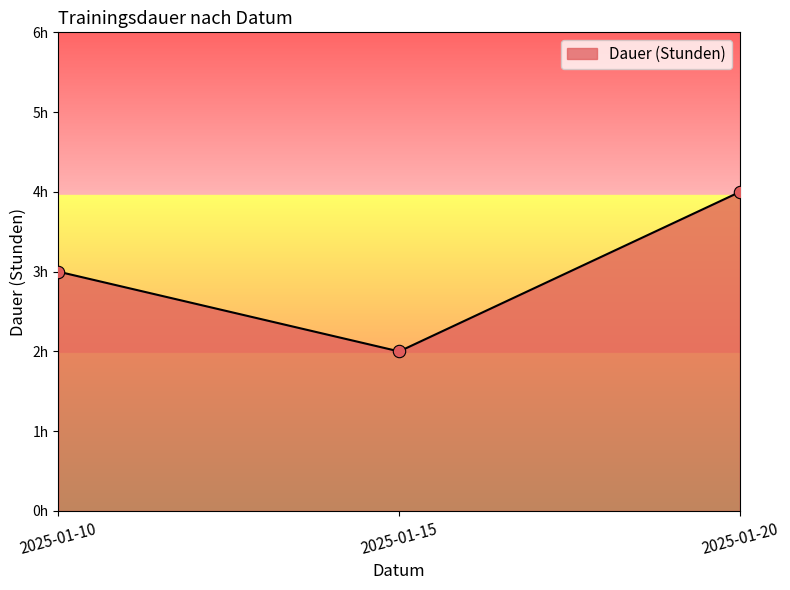

What is the ratio of the value at 2025-01-10 to the value at 2025-01-20?

0.8